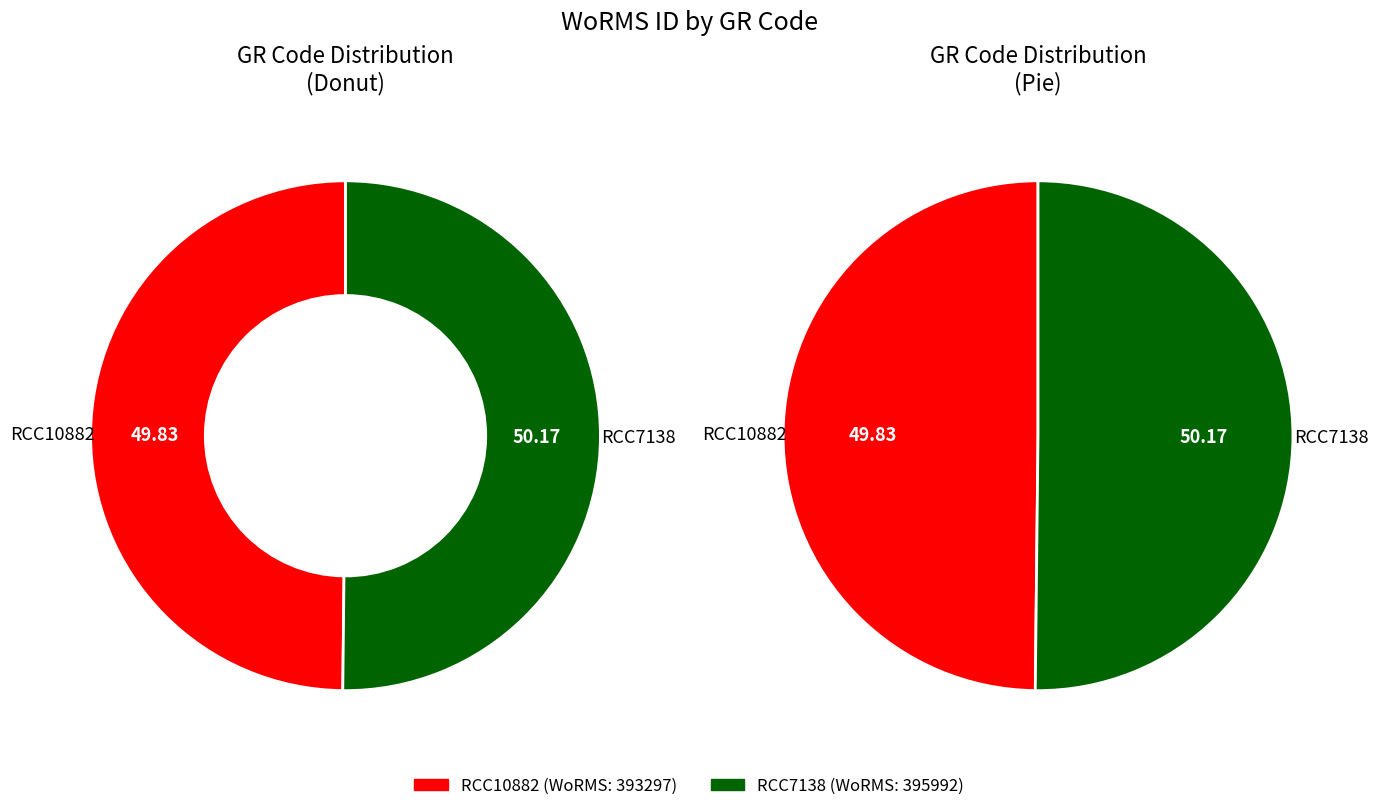

Combined, do RCC7138 and RCC10882 account for over 50%?

Yes